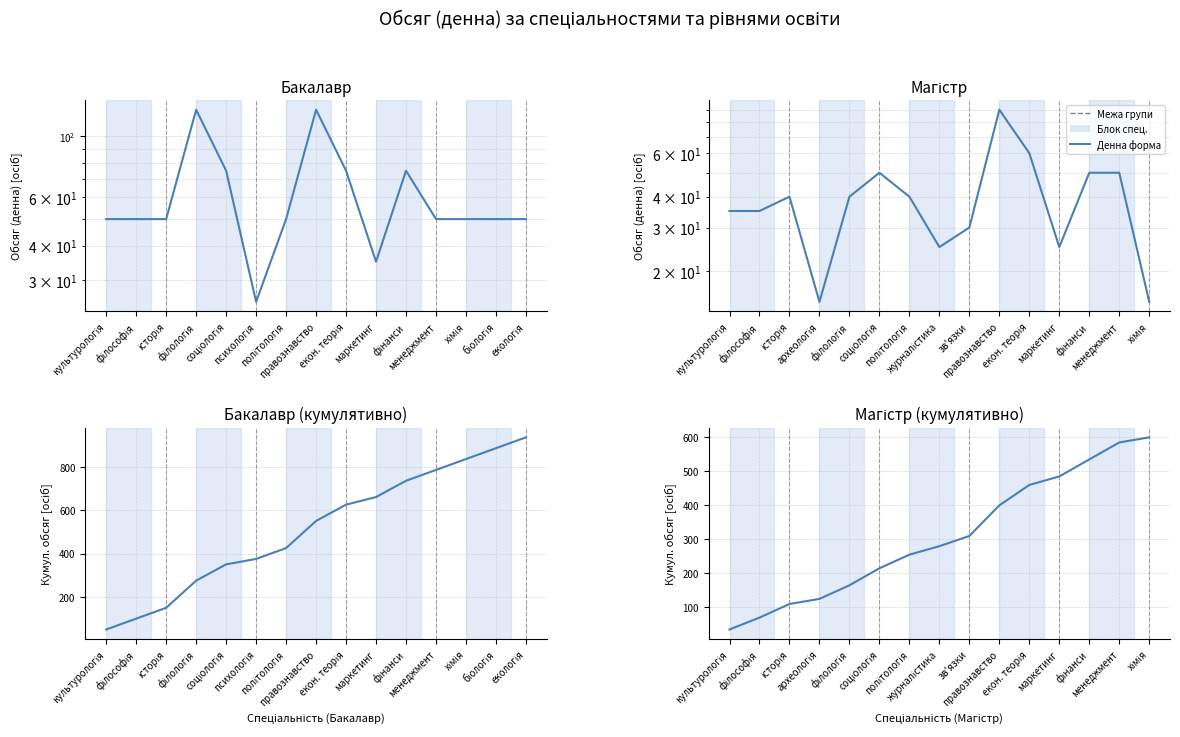

What is the difference between the highest and lowest values at політологія?

385